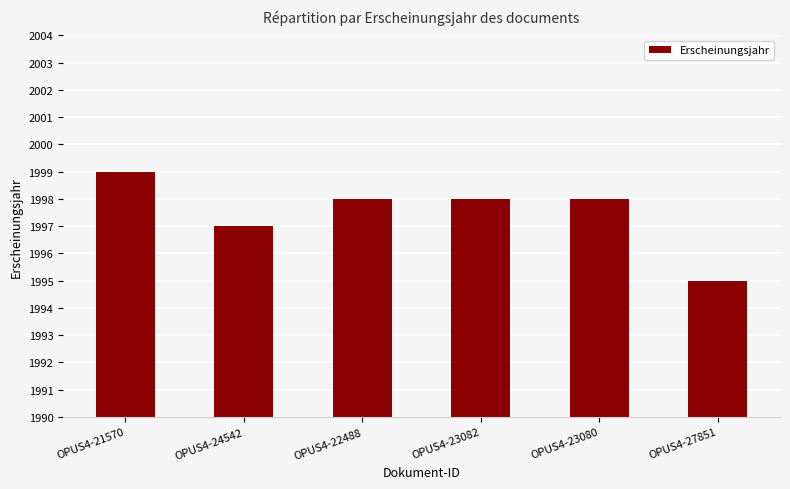

What is the change in value from OPUS4-23080 to OPUS4-27851?

-3